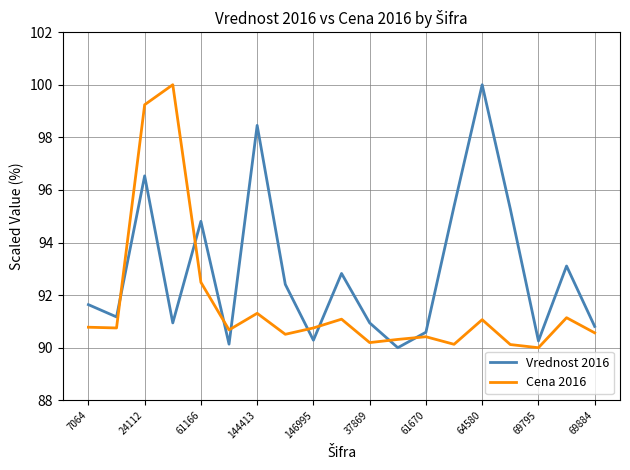

Rank the series by their average value, from highest to lowest.

Vrednost 2016, Cena 2016